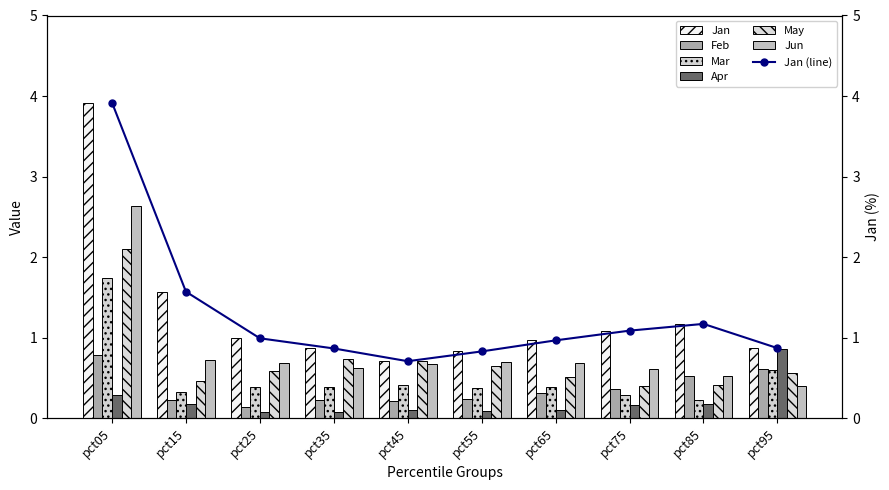

Which has a higher value, pct75 or pct05?

pct05